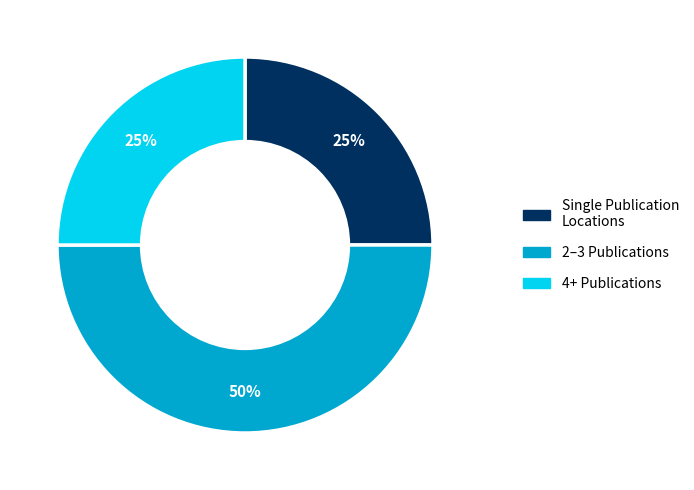

What percentage is the 4+ Publications slice, to the nearest percent?

25%